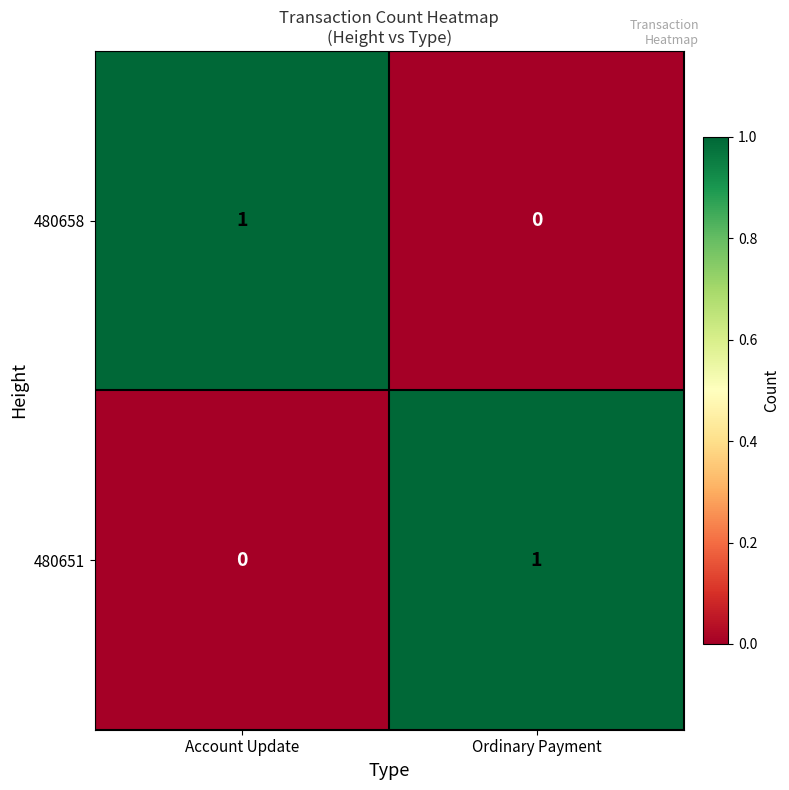

The value of 480651 at Account Update is 0. True or false?

True